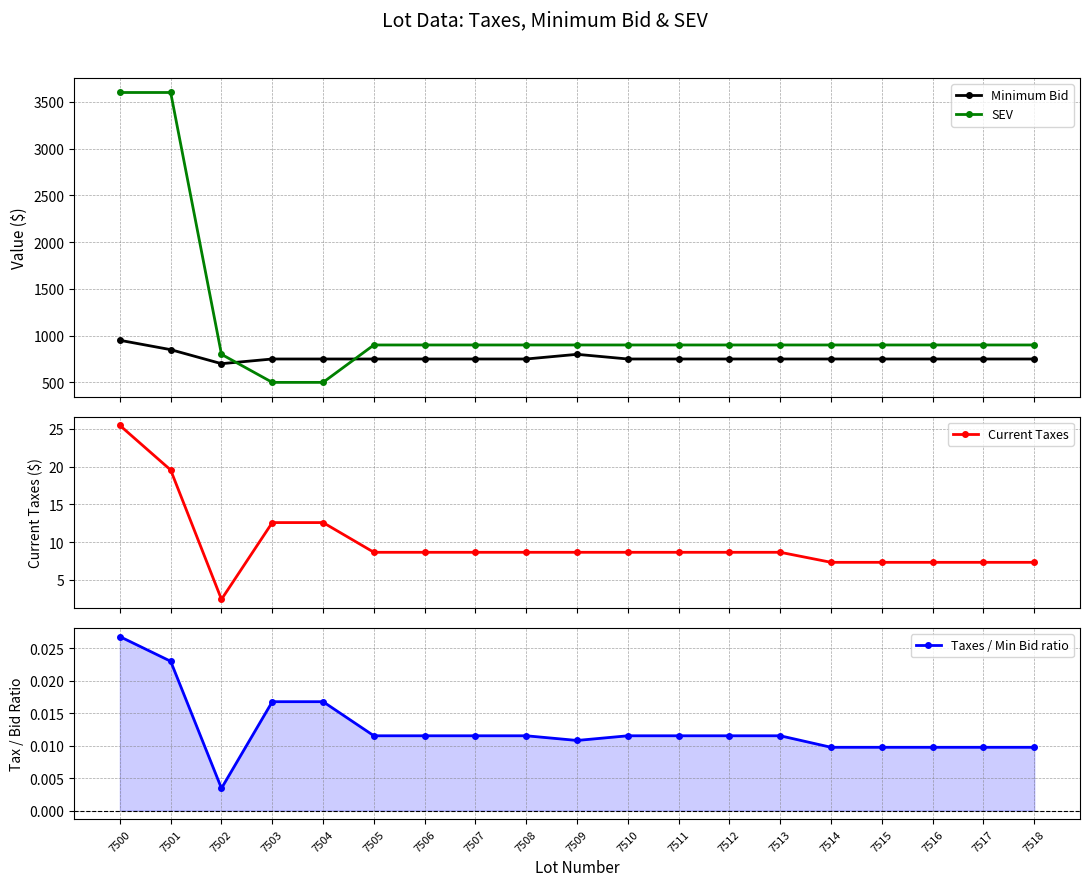

Which series has the largest total across all categories?

SEV